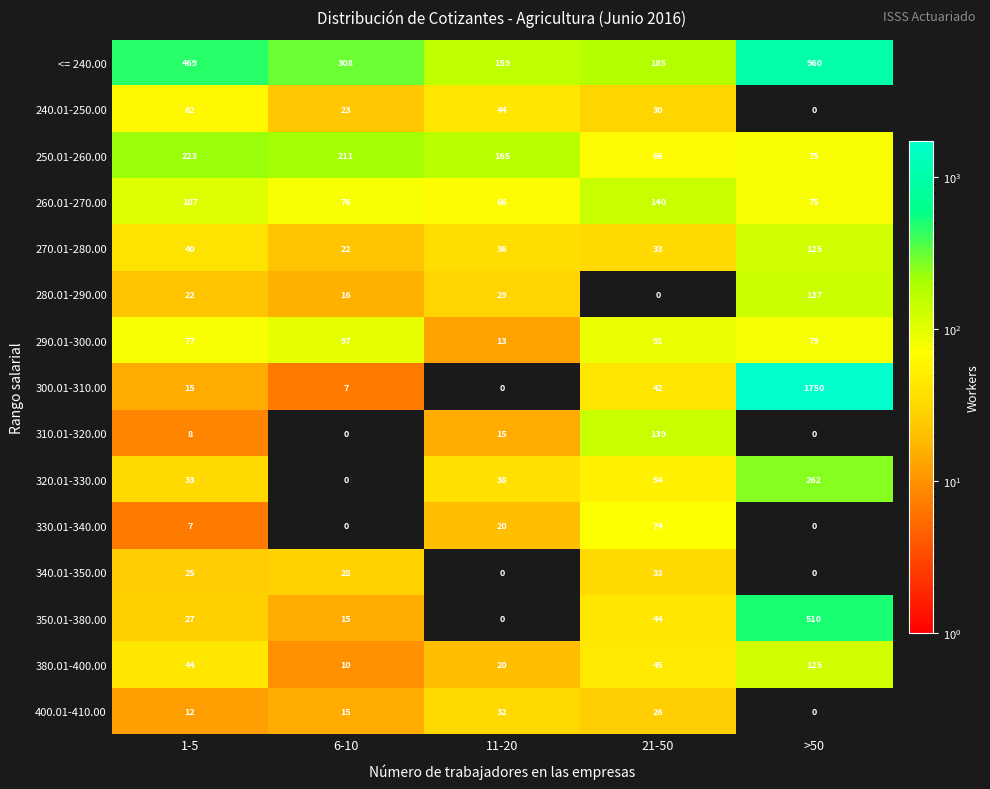

What is the total value across all series at >50?

4098